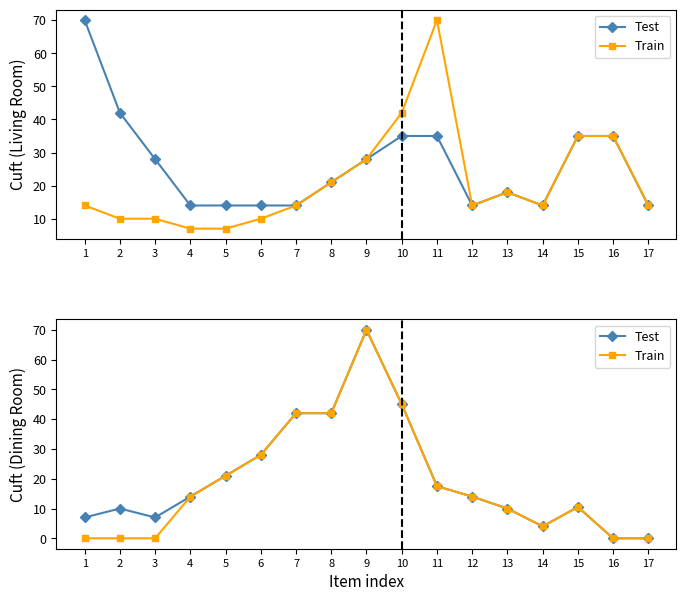

At 12, list the series in order from largest to smallest.

Test, Train